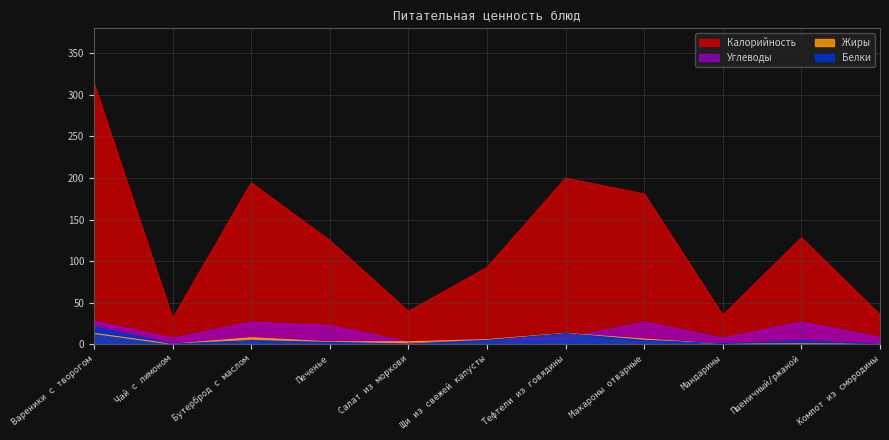

Where do Углеводы and Жиры first cross each other?

Печенье and Салат из моркови